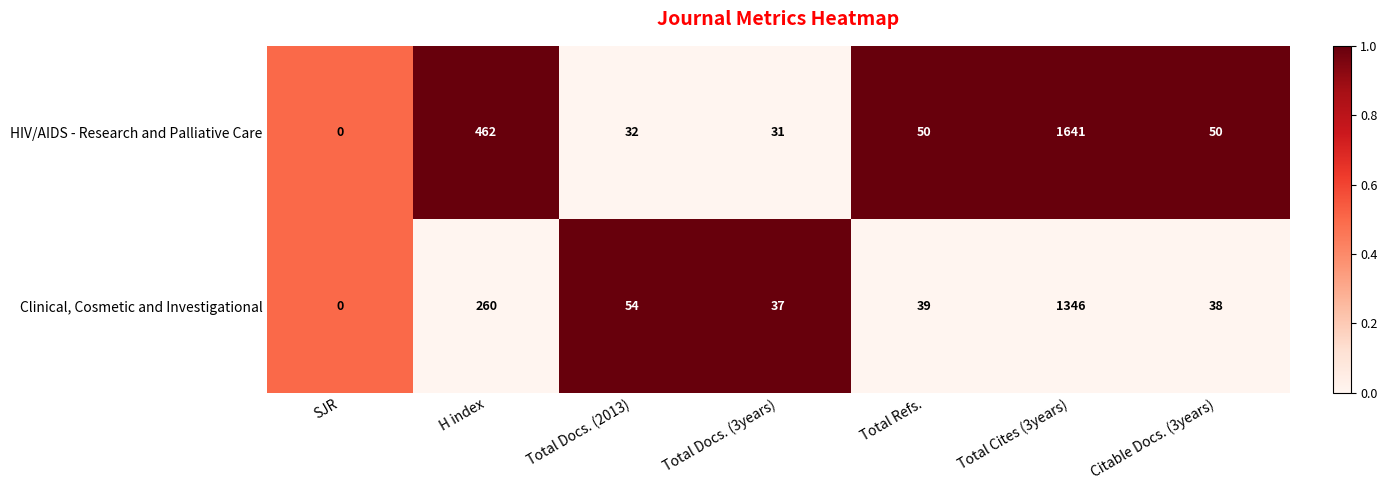

Which series has the widest spread of values?

HIV/AIDS - Research and Palliative Care